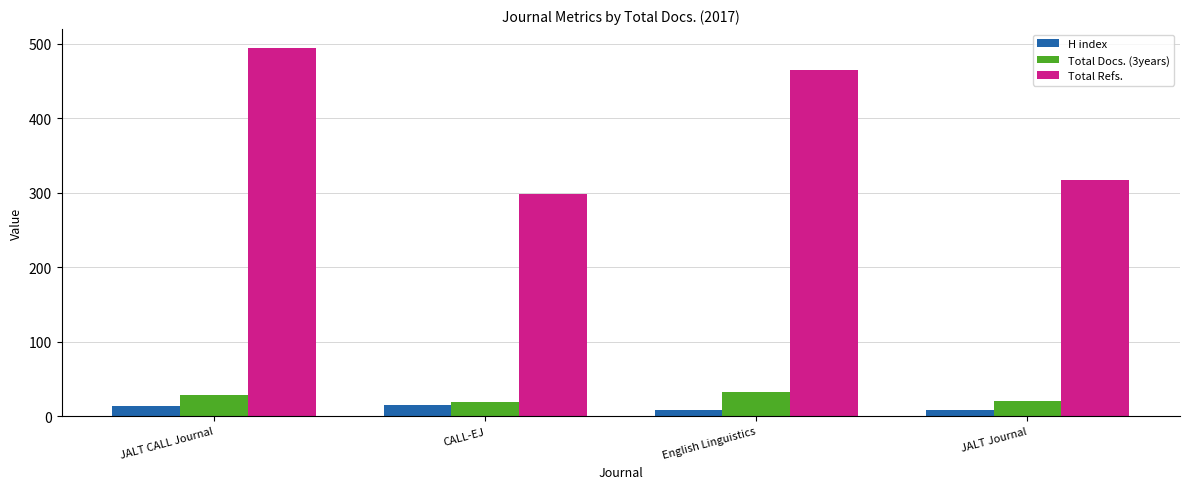

Which series has the widest spread of values?

Total Refs.